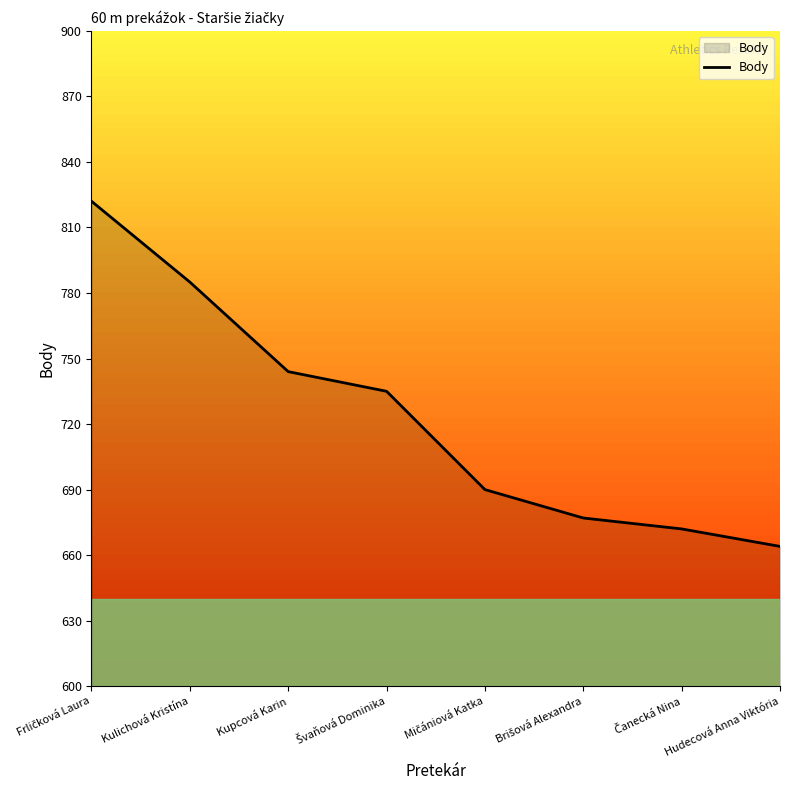

True or false: the data shows 664 at Hudecová Anna Viktória.

True